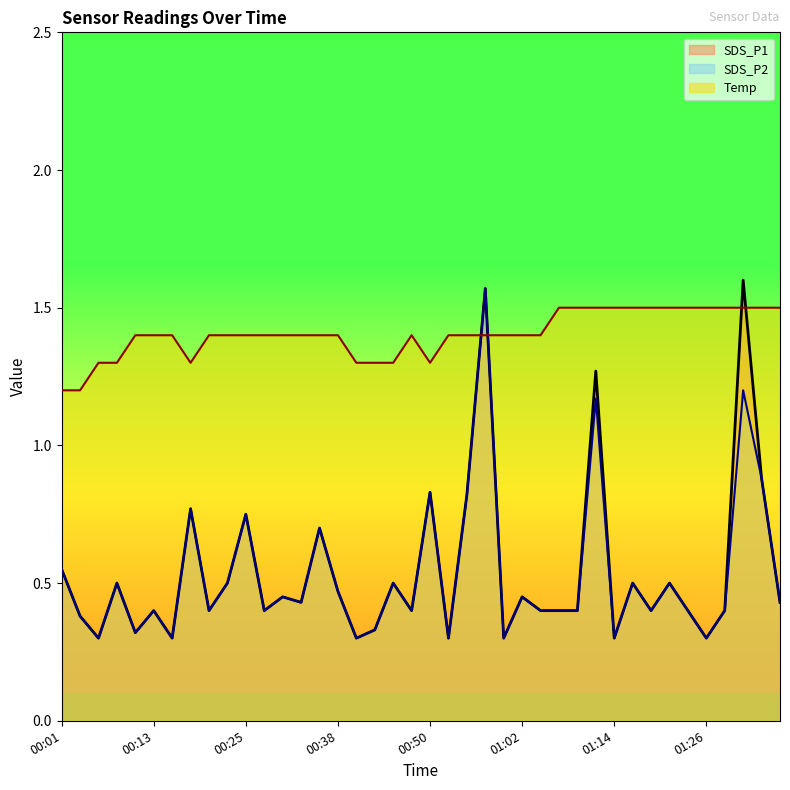

What is the total value across all series at 00:08?

2.3